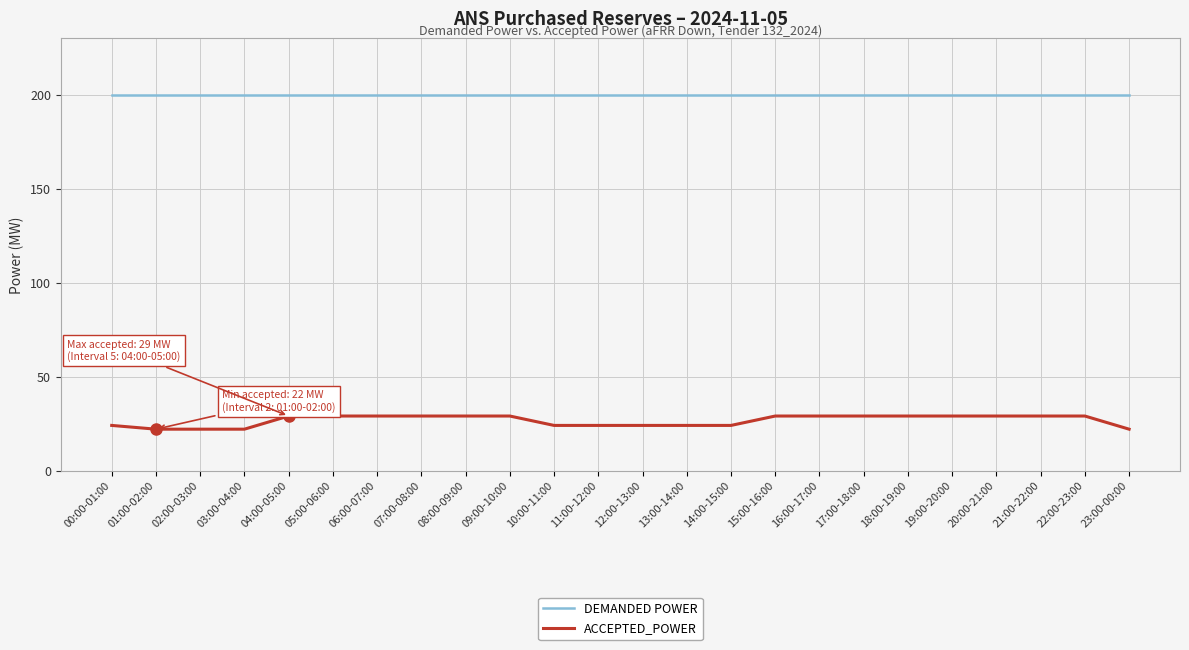

What is the greatest value displayed?

200